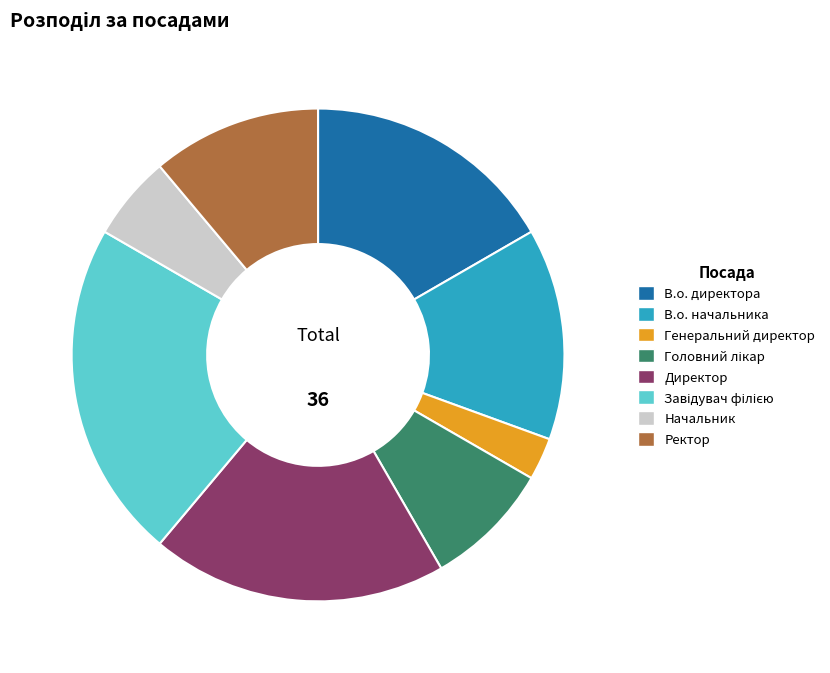

Which slice is the smallest?

Генеральний директор